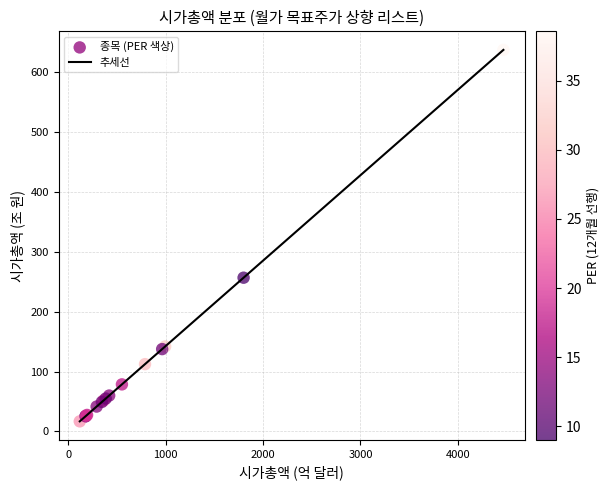

What is the smallest value displayed?

17.0